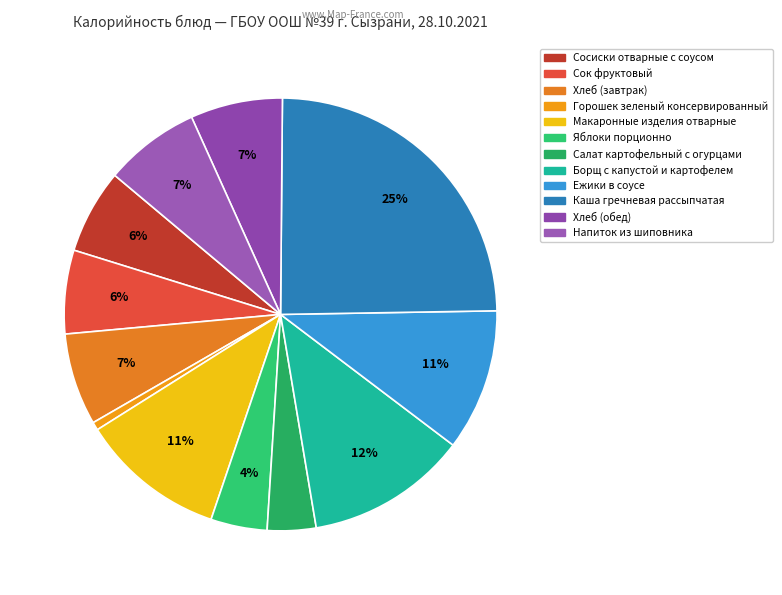

Count the number of slices in the pie.

12